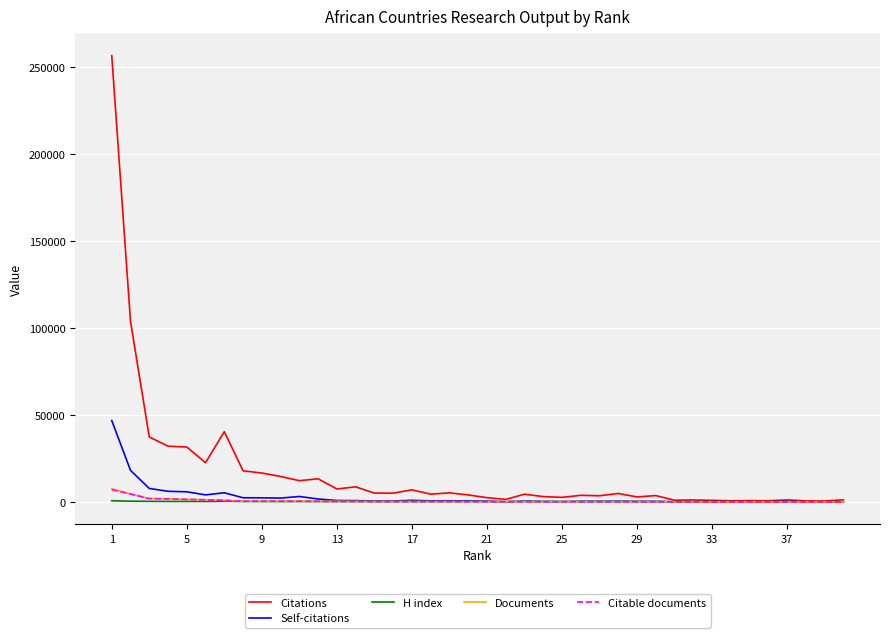

Which series has the largest total across all categories?

Citations